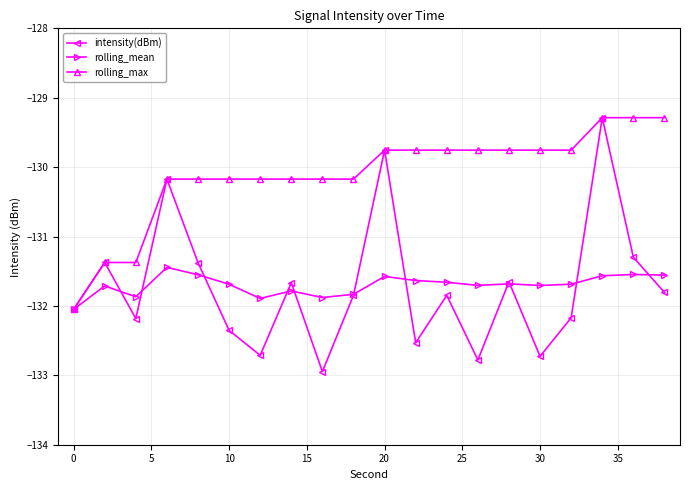

At how many categories does at least one series exceed -132?

19